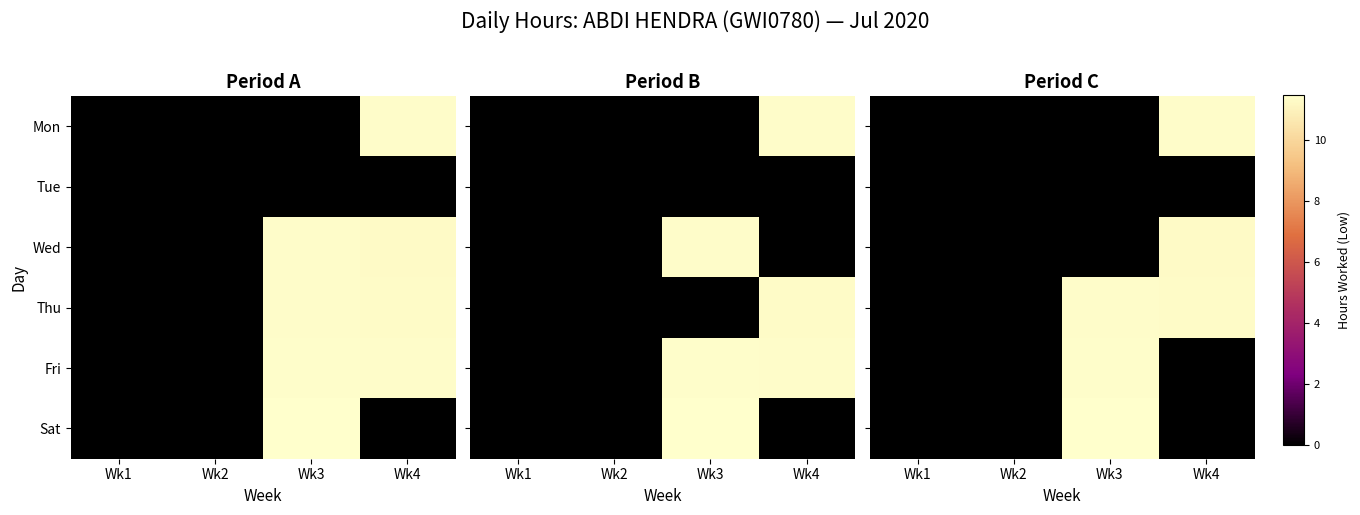

What is the maximum value shown in the chart?

11.5